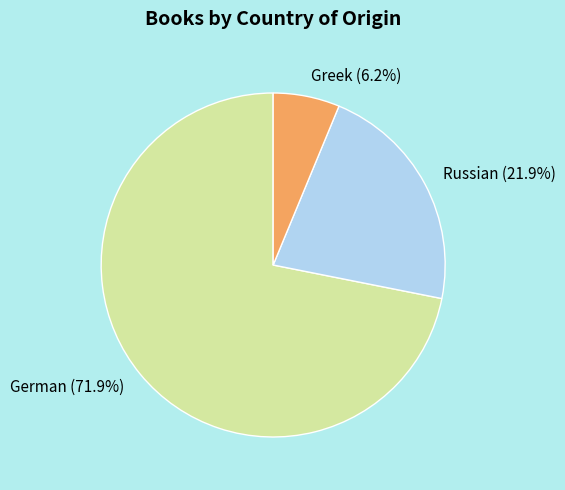

To the nearest percent, what is the difference between the Greek and Russian slice percentages?

16%